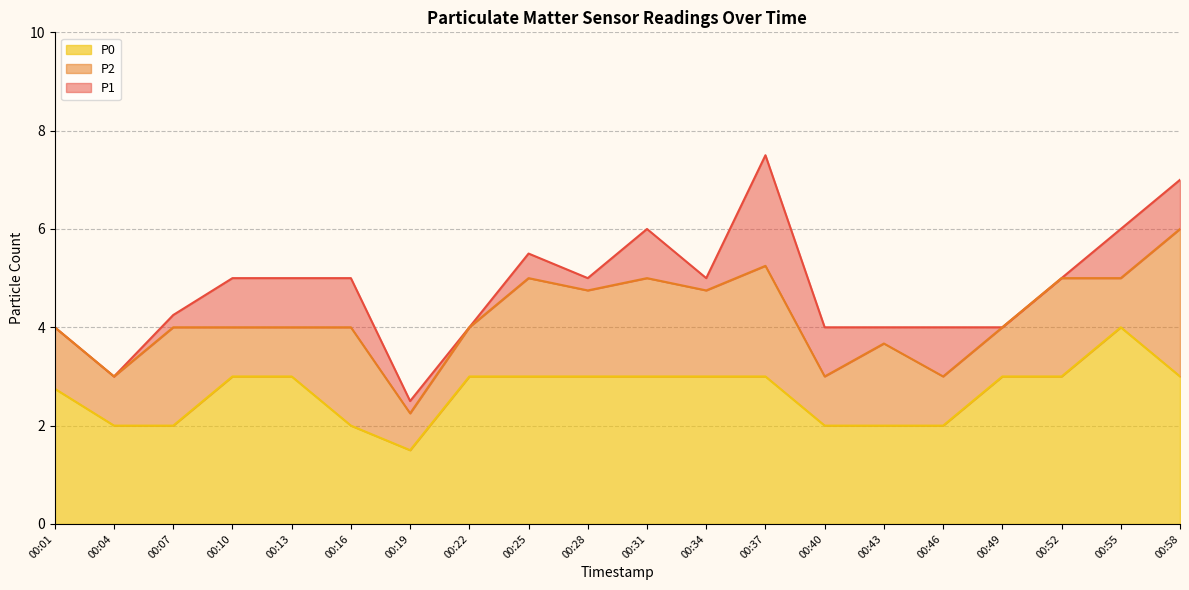

What is the difference between the second highest and minimum values in the P1 series?

4.5